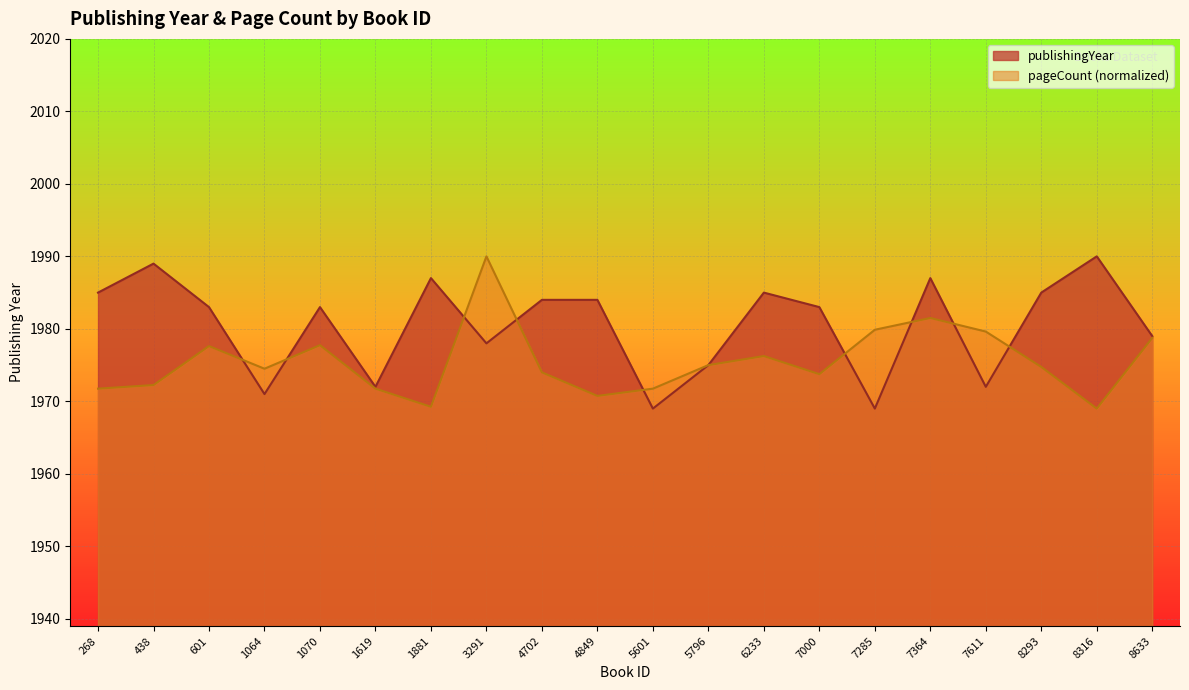

Which series has the largest total across all categories?

publishingYear